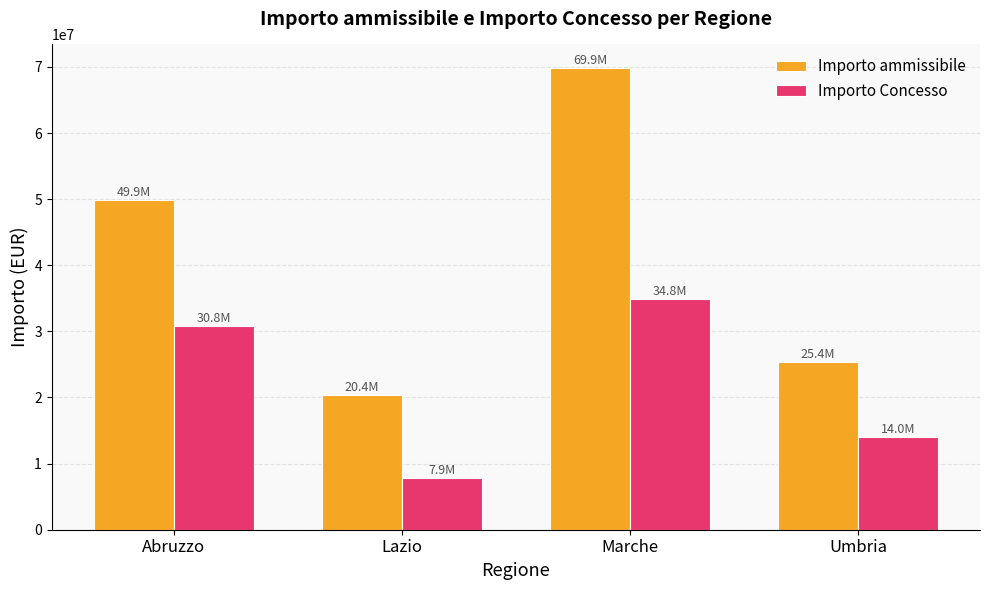

What is the label of the 1st bar from the left?

Abruzzo